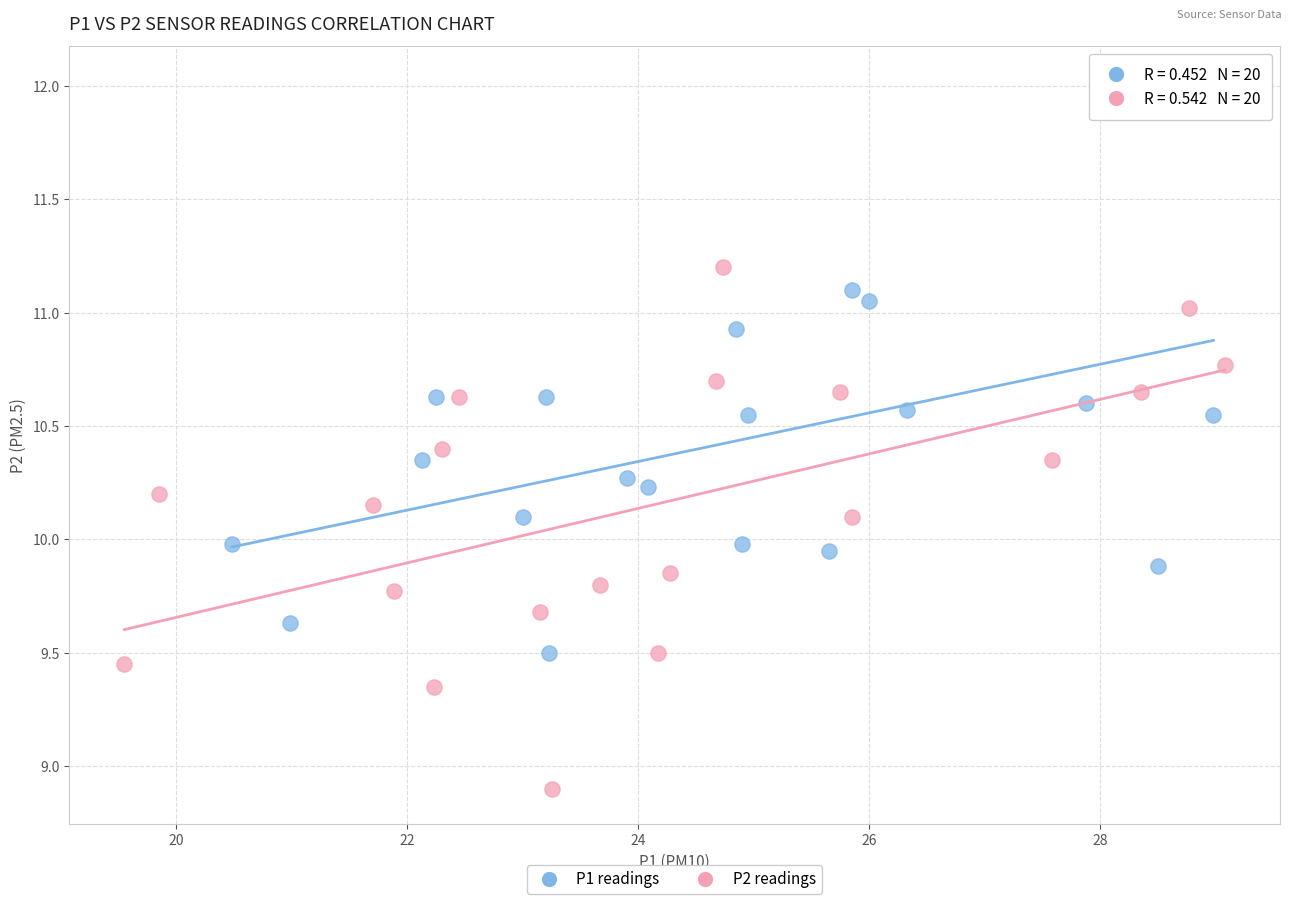

Which series reaches the minimum Y coordinate?

P2 readings